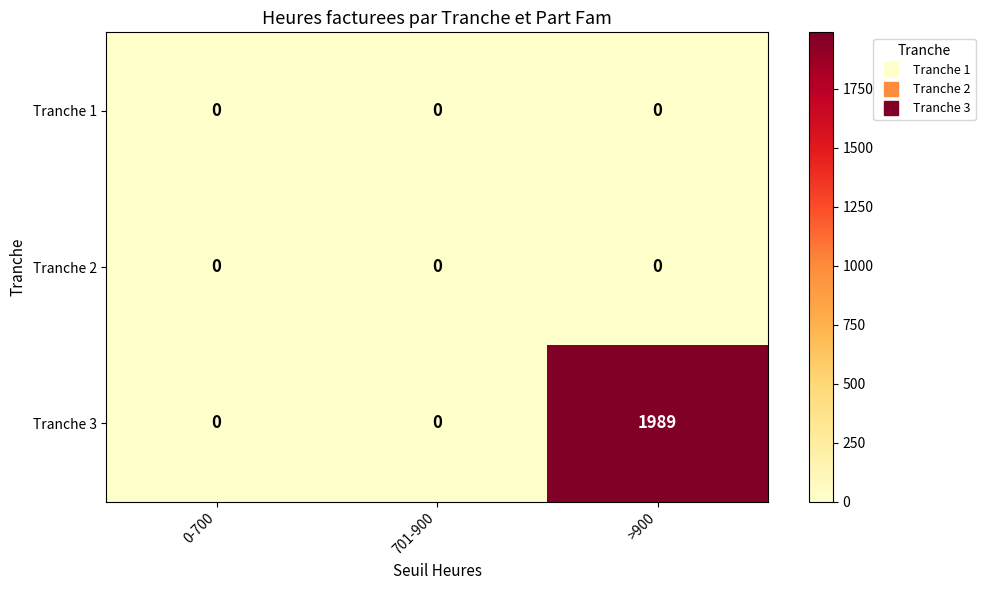

At how many categories does at least one series exceed 261?

1